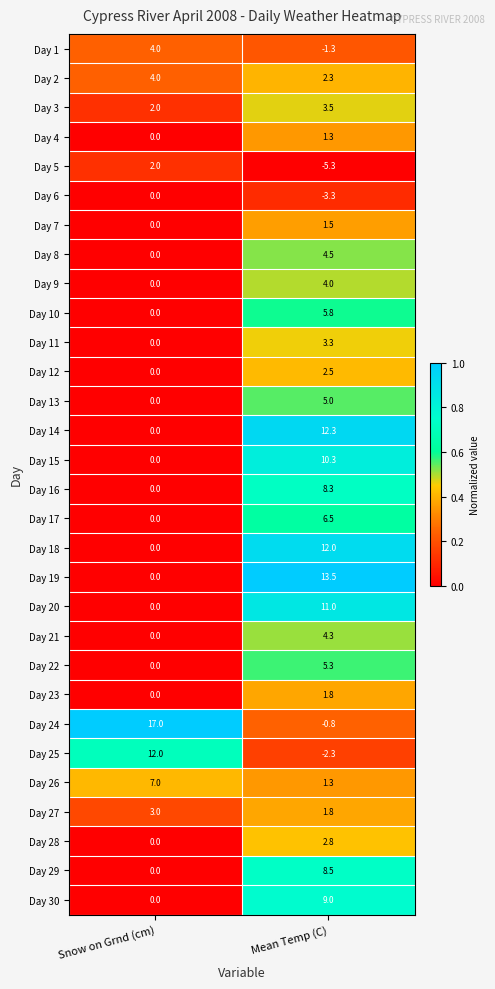

Rank the categories by Day 7 value from lowest to highest.

Snow on Grnd (cm), Mean Temp (C)